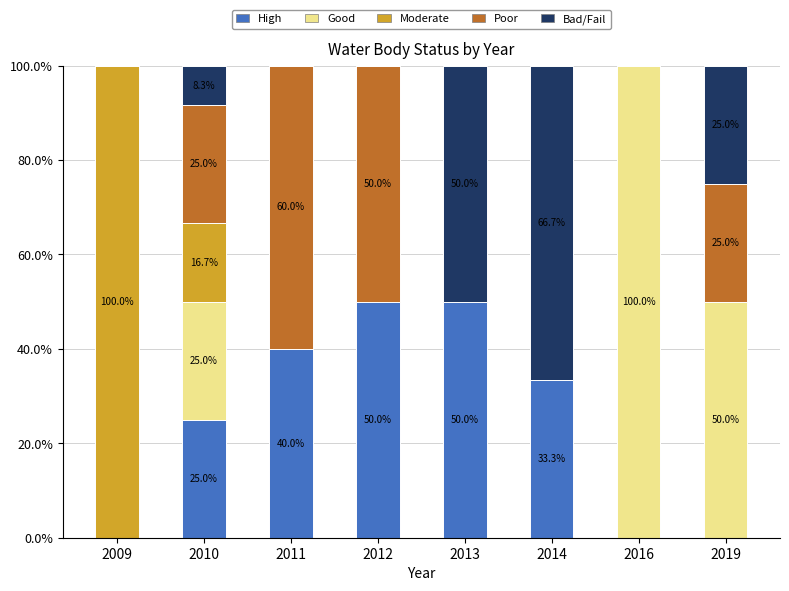

What is the total value across all series at 2011?

100.0